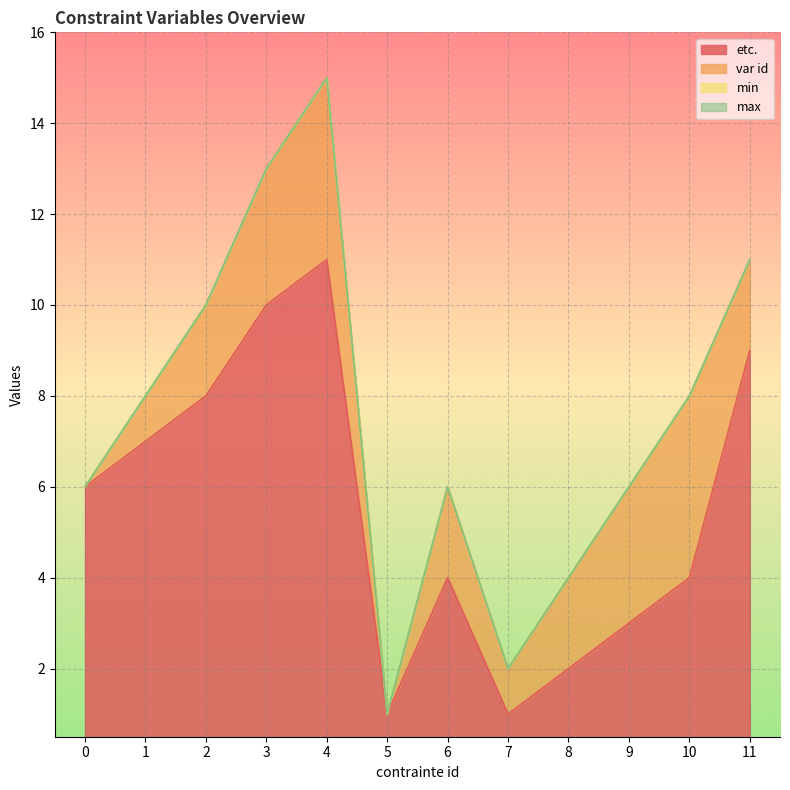

In var id, how many points are higher than both neighbors (excluding endpoints)?

3